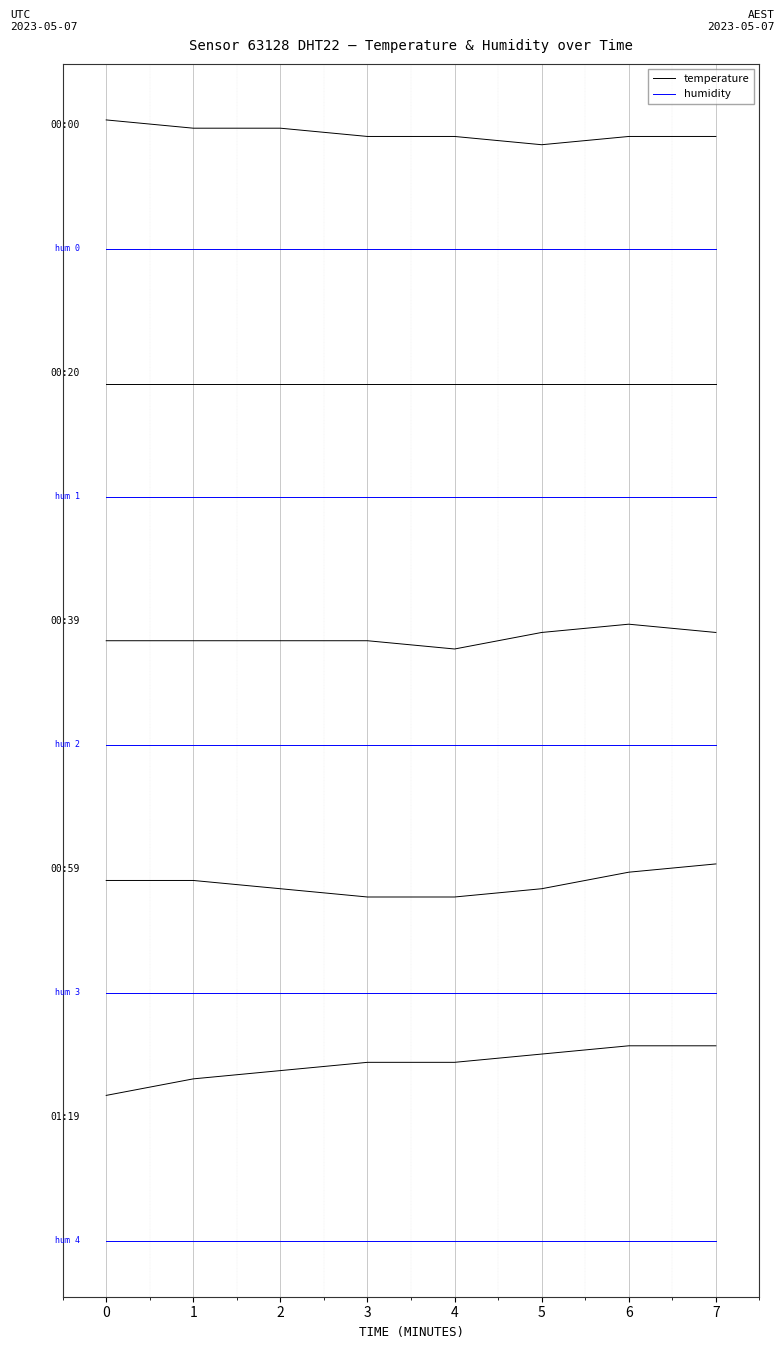

List the series in order of their overall mean, lowest first.

humidity, temperature